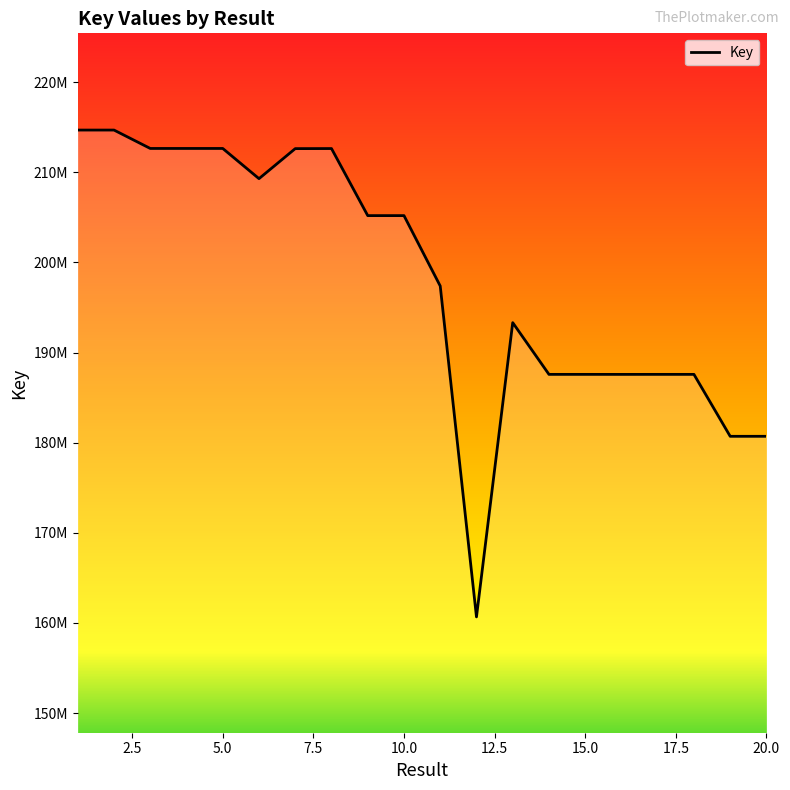

Is this an area chart (filled region under the line)?

Yes